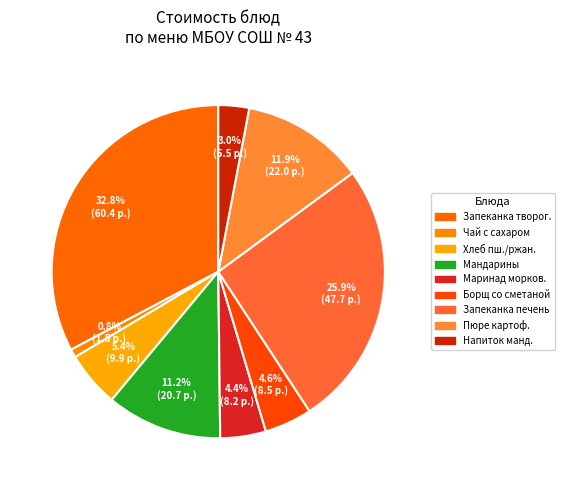

Which slice is the largest?

Запеканка творог.